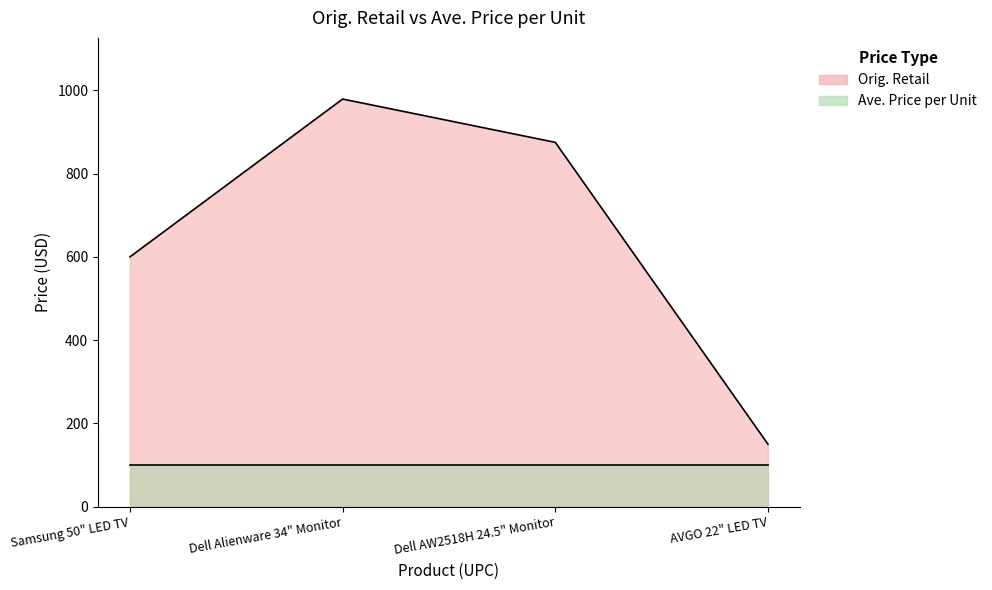

What is the difference between the maximum and minimum values?

829.0